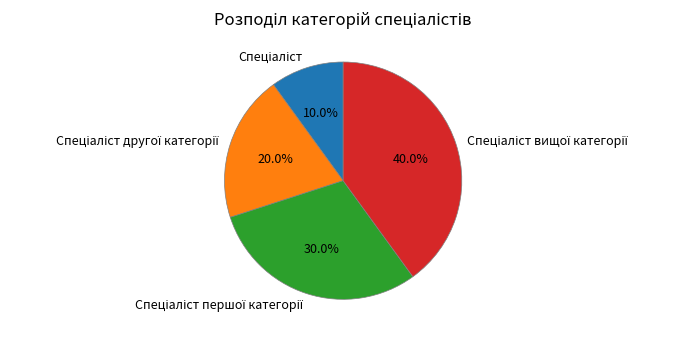

Does any single category account for the majority?

No